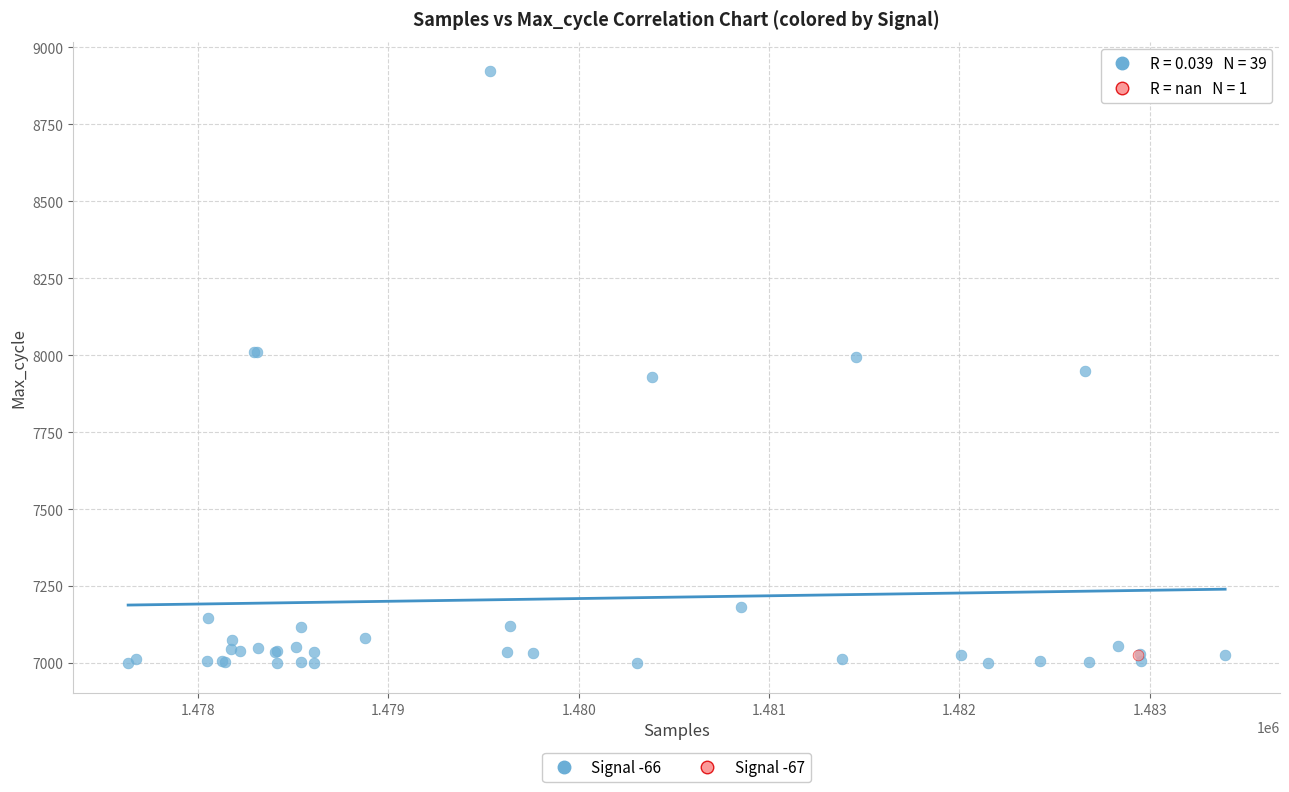

What are all the series names shown in the legend?

Signal -66, Signal -67